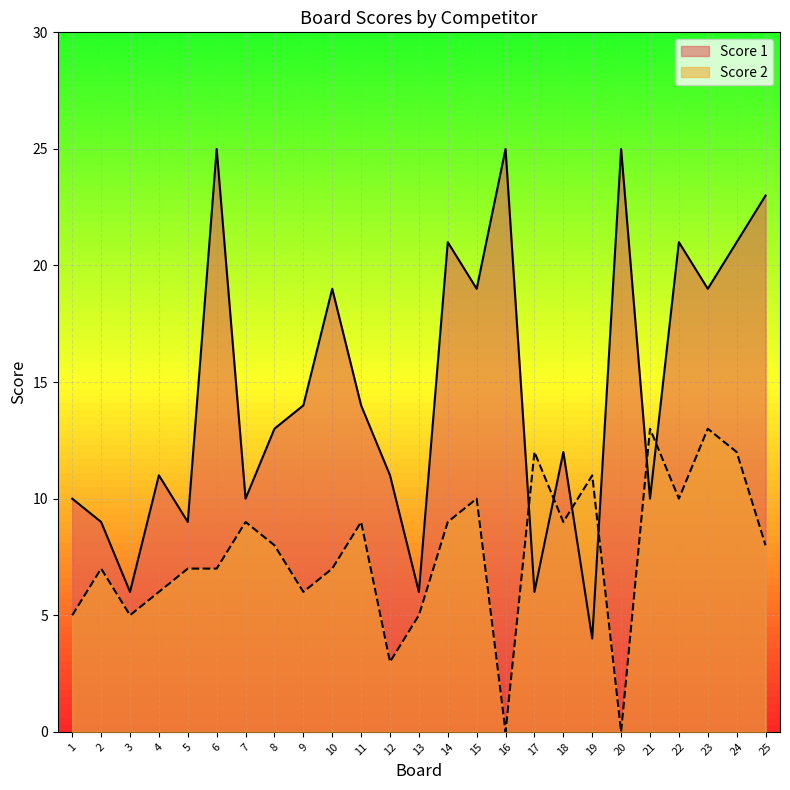

Between 1 and 13, which is larger?

1